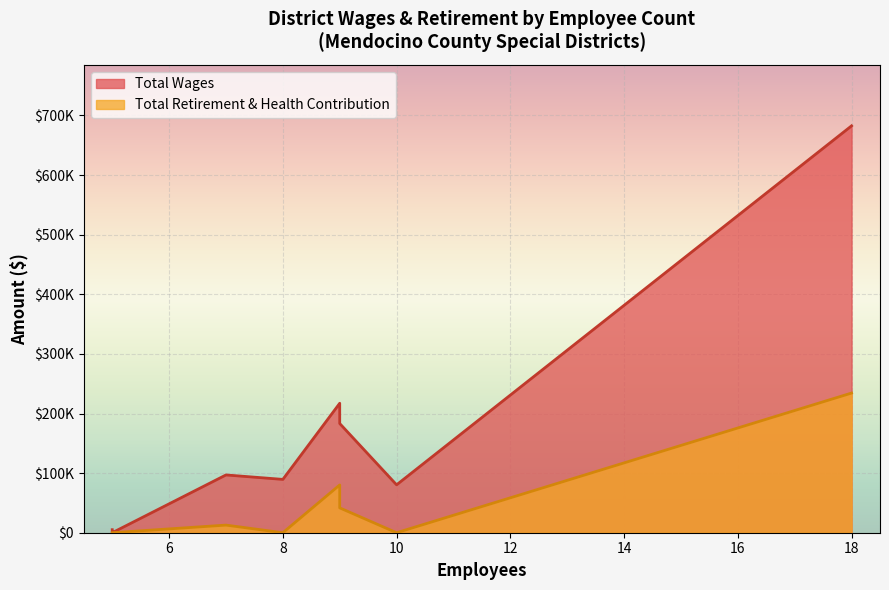

Is it true that Total Retirement & Health Contribution equals 80642 at 5?

False